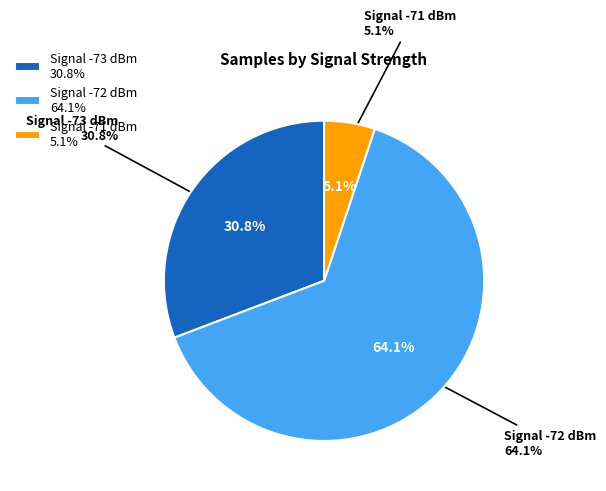

What is the total percentage of 14 and 23?

5.1%